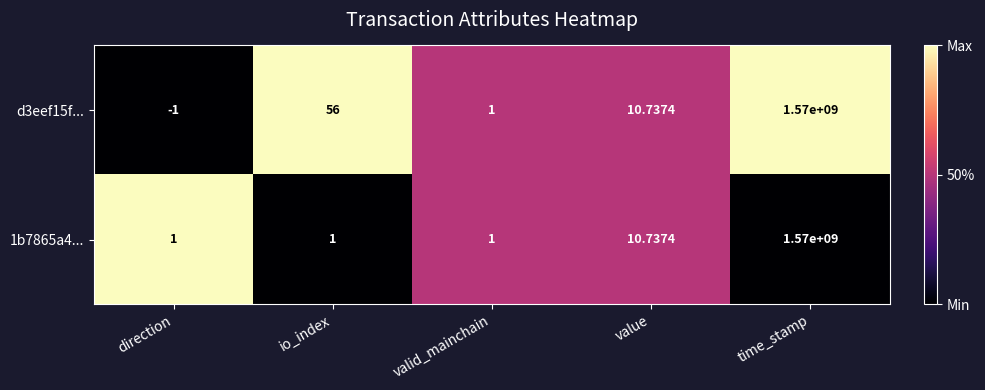

Which category has the lowest value in the d3eef15f... series?

direction